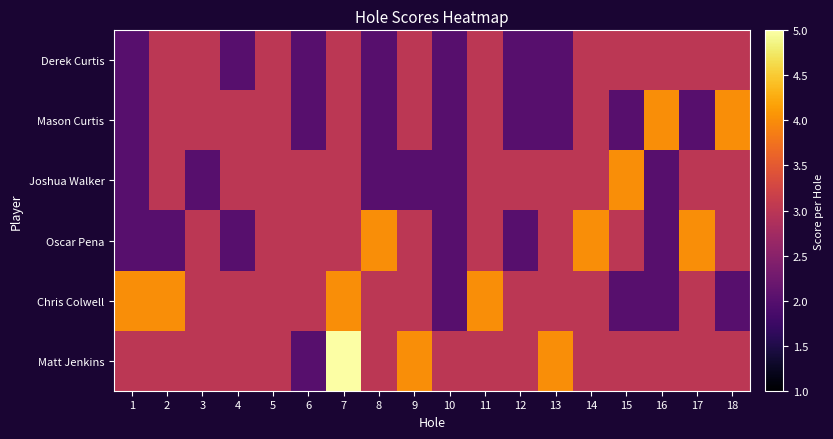

Rank the series at 11 from highest to lowest value.

Chris Colwell, Derek Curtis, Mason Curtis, Joshua Walker, Oscar Pena, Matt Jenkins